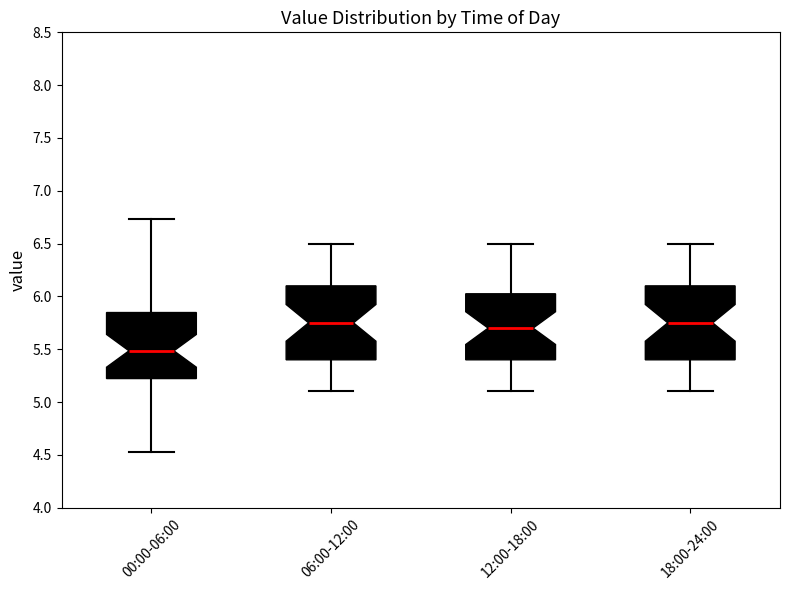

Reading left to right, read every box against the y-axis: the position of its median line, the range the box covers, and the ends of its whiskers. The values are not printed on the chart, so give them approximately, as read against the axis.

00:00-06:00: median 5.50, box 5.20 to 5.85, whiskers 4.55 to 6.75
06:00-12:00: median 5.75, box 5.40 to 6.10, whiskers 5.10 to 6.50
12:00-18:00: median 5.70, box 5.40 to 6.05, whiskers 5.10 to 6.50
18:00-24:00: median 5.75, box 5.40 to 6.10, whiskers 5.10 to 6.50